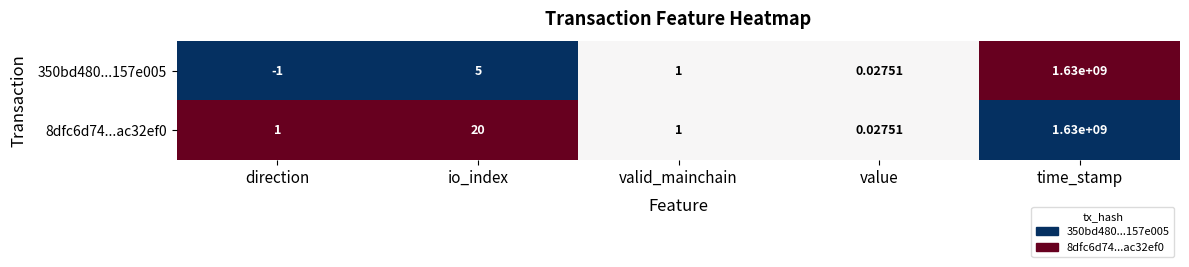

Which label corresponds to the largest value in the chart?

time_stamp